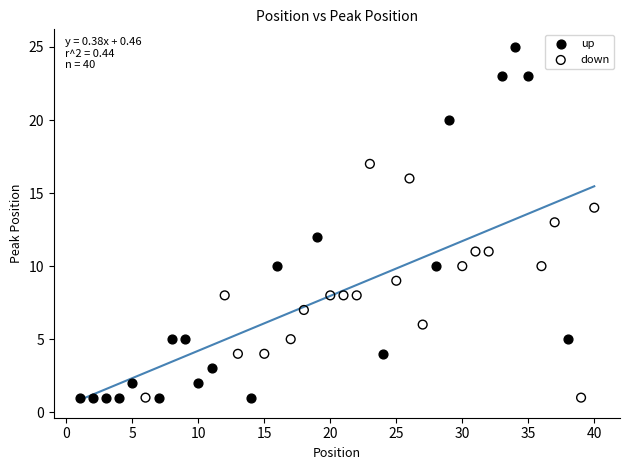

Which series contains the highest Y value?

up